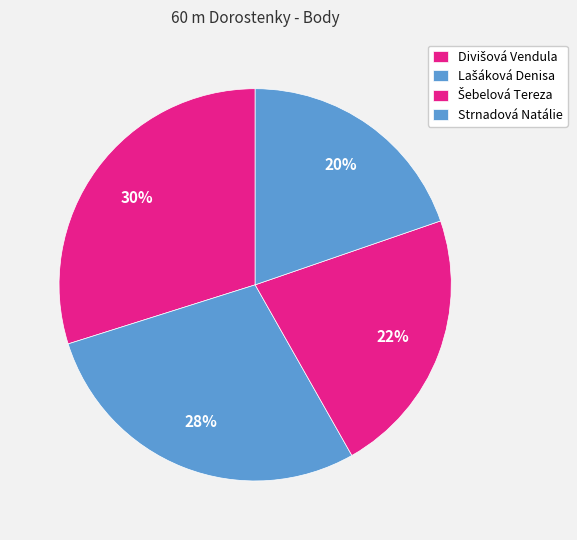

How many slices are in this pie chart?

4